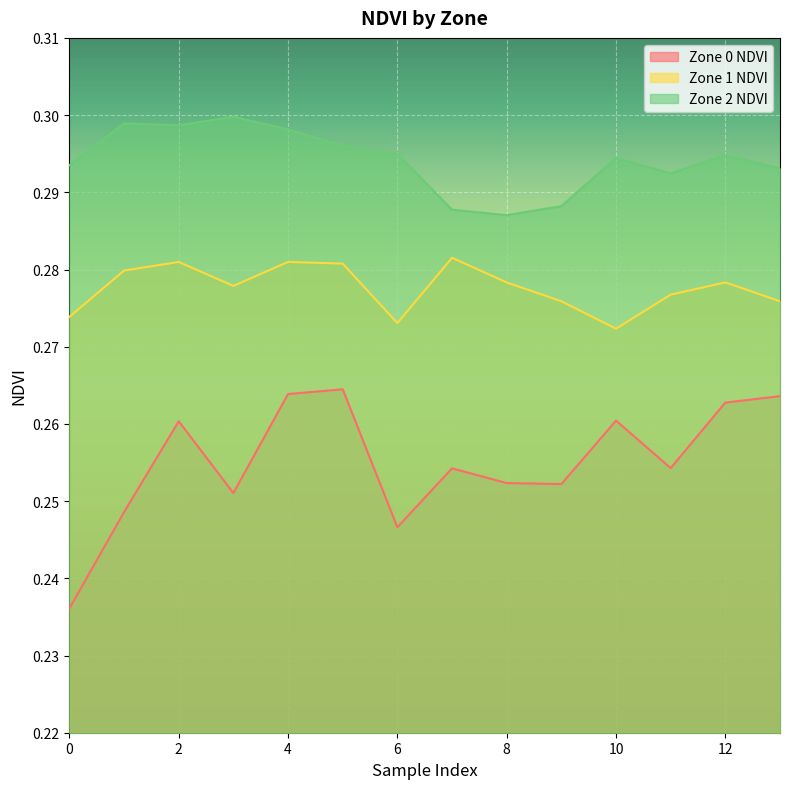

How many lines are shown in the chart?

3